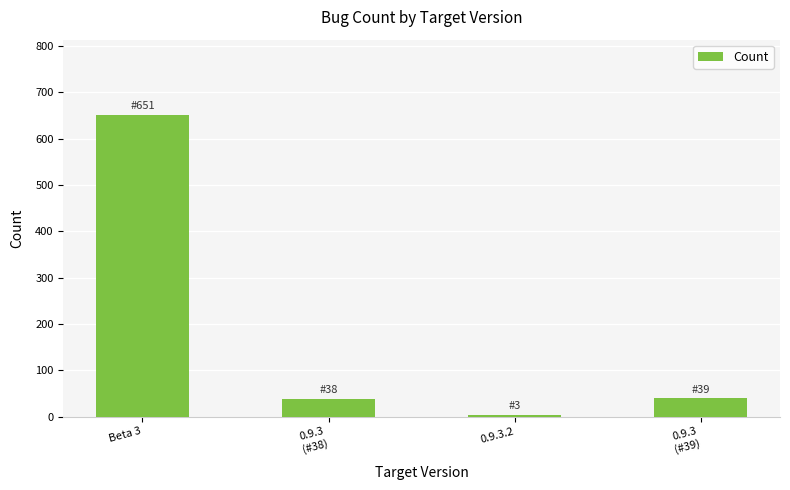

What is the greatest value displayed?

651